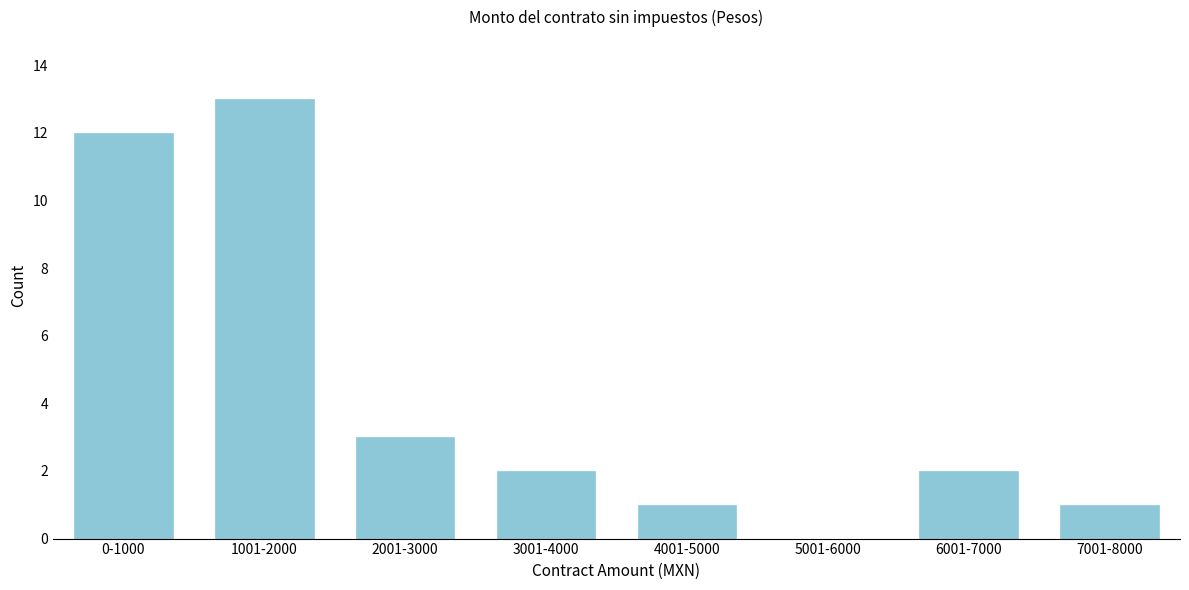

Reading right to left, list all the values displayed in this chart.

7001-8000=1	6001-7000=2	5001-6000=0	4001-5000=1	3001-4000=2	2001-3000=3	1001-2000=13	0-1000=12